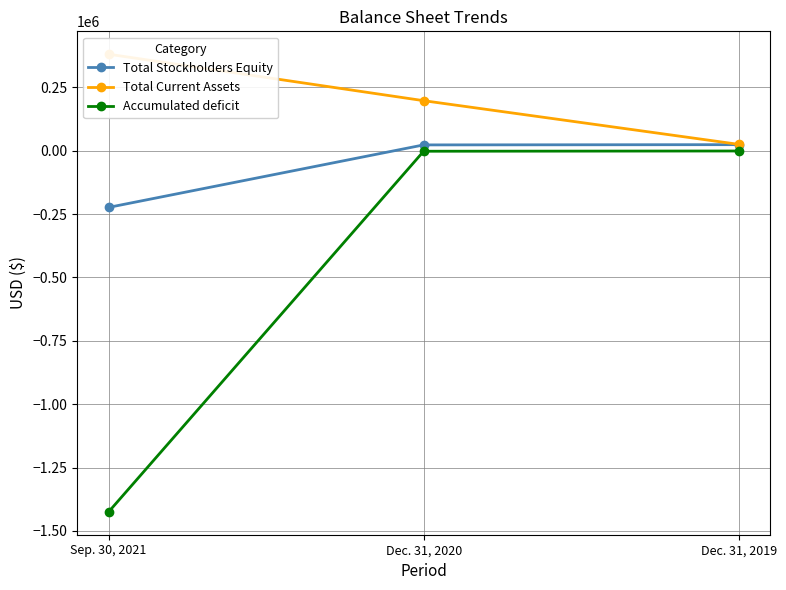

Read the Accumulated deficit value at Sep. 30, 2021.

-1424648